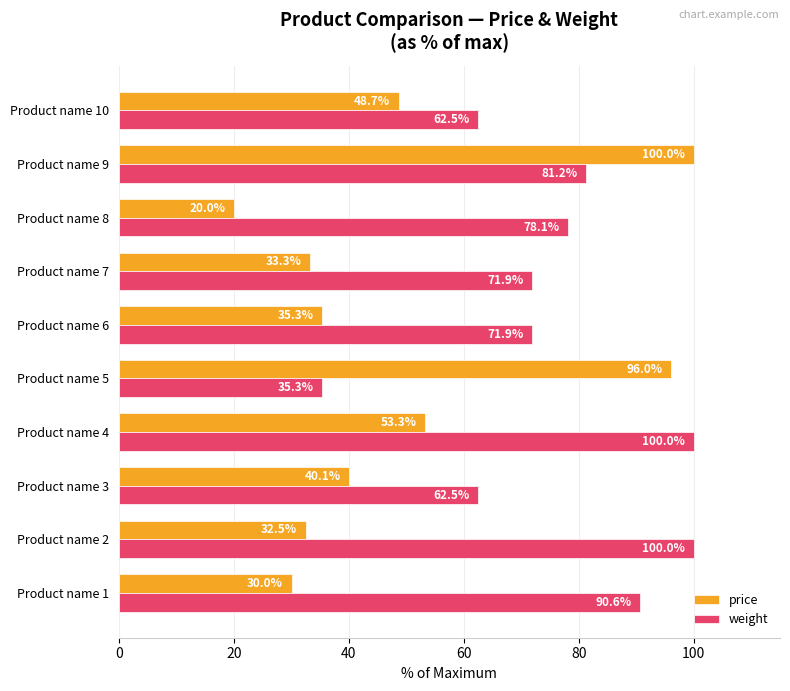

At Product name 8, list the series in order from largest to smallest.

weight, price